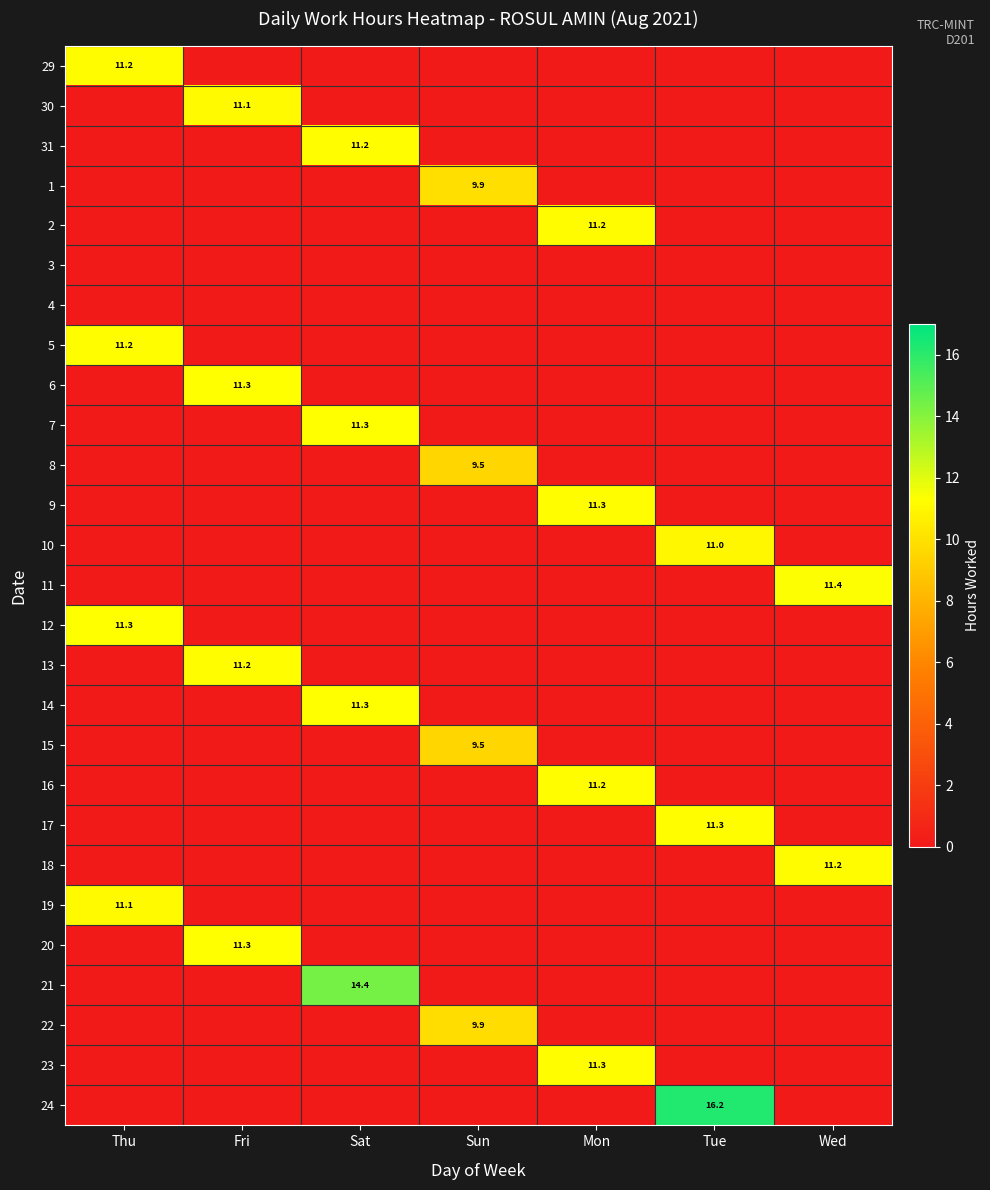

Which category has the lowest value across all series?

Fri